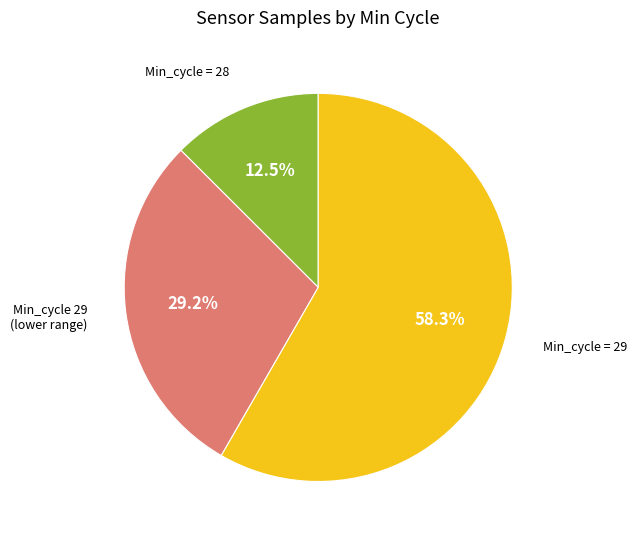

Is there a majority slice in this chart?

Yes